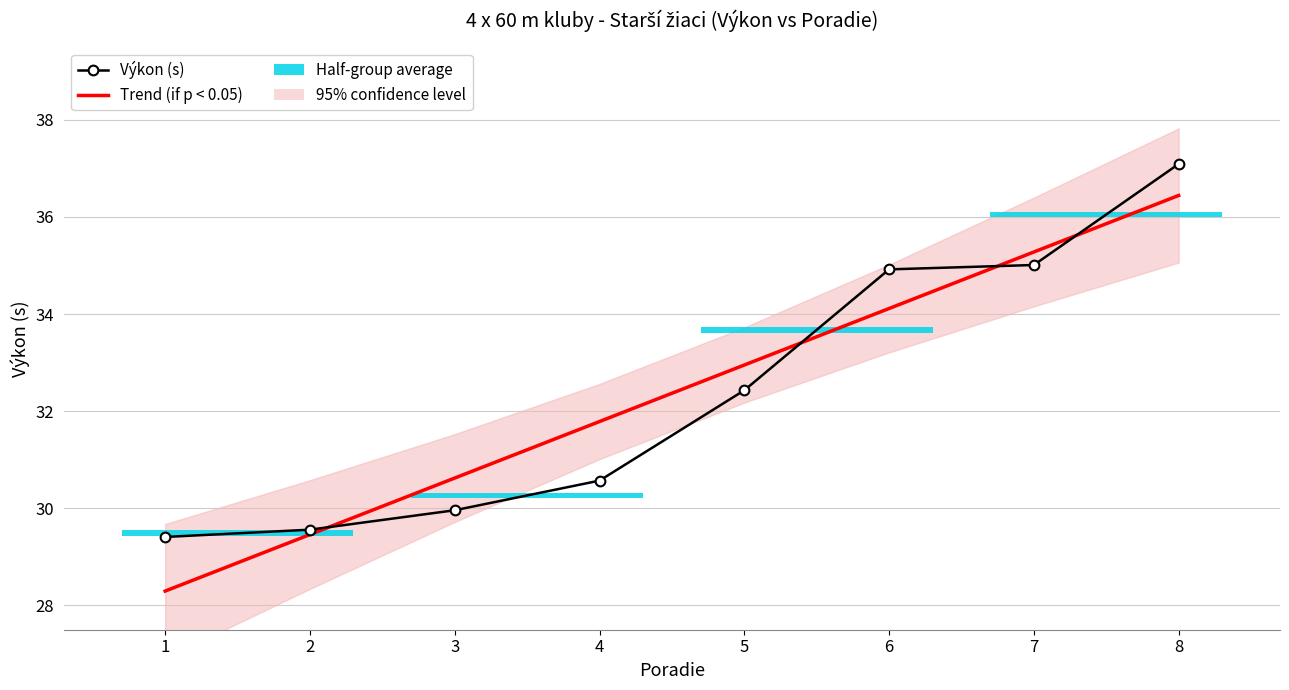

What is the total value across all series at 4?

62.4